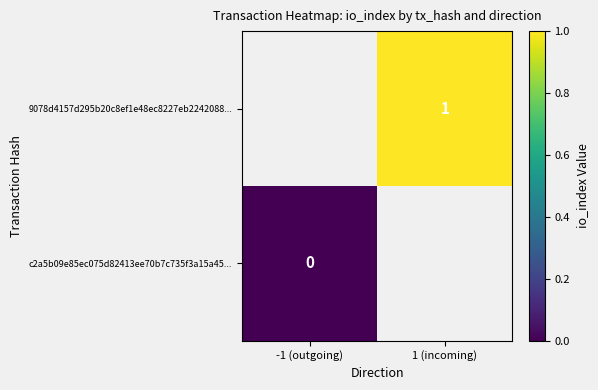

Is it true that 9078d4157d295b20c8ef1e48ec8227eb2242088... equals 0 at 1 (incoming)?

False